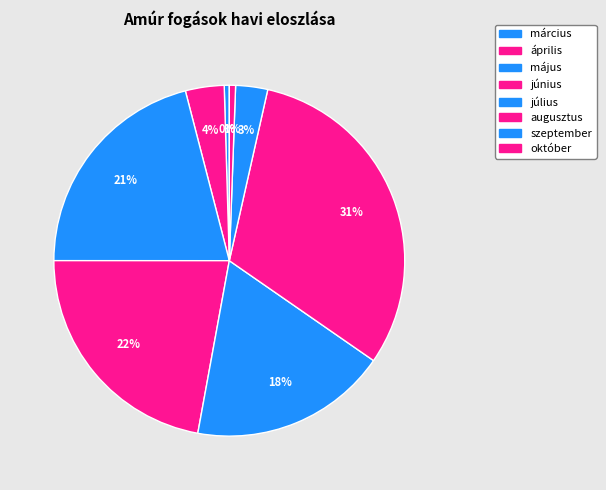

How many segments does this pie chart have?

8